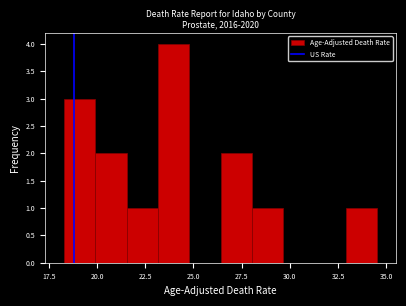

Around what value on the x-axis is the tallest bar? Give the approximate position of its centre, as read against the axis.

24.0